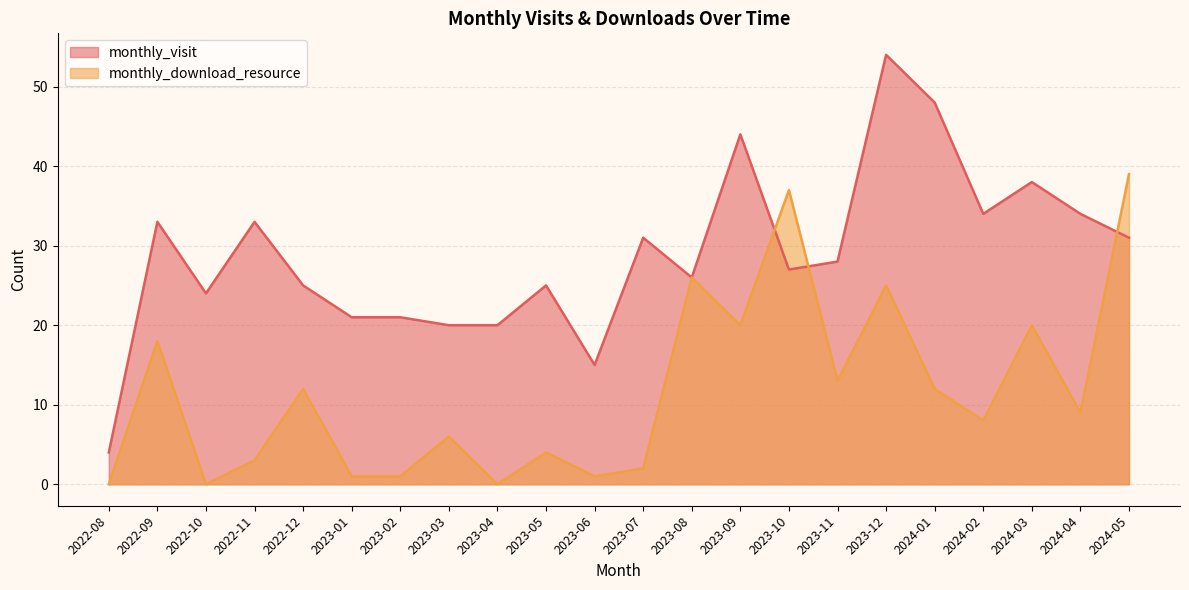

How many interior local valleys does the monthly_download_resource series have?

7